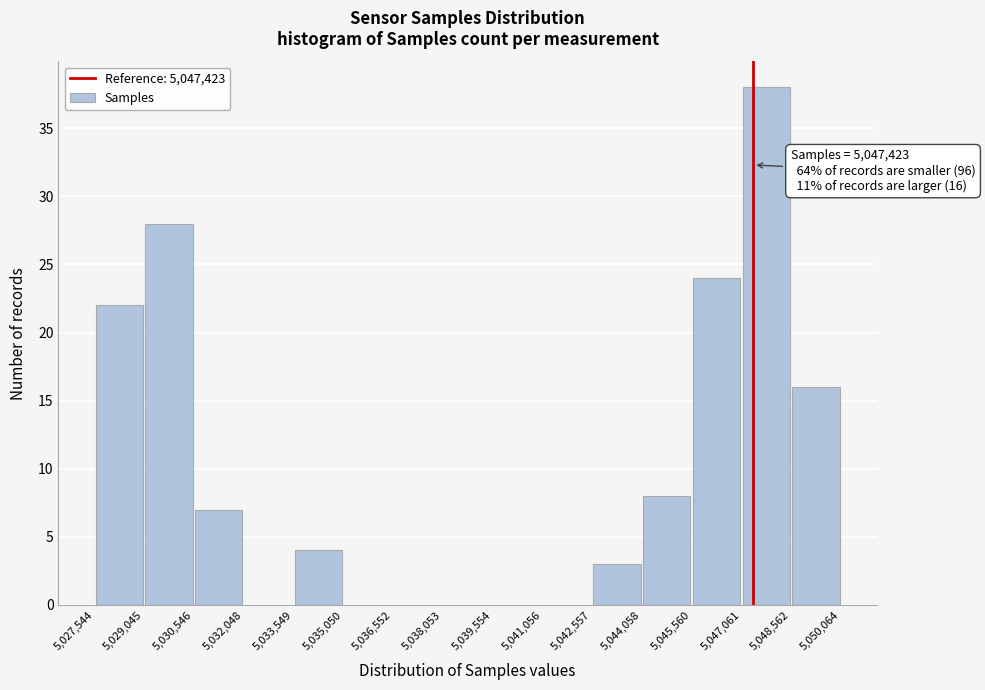

Which range on the x-axis has the tallest bar?

5,047,061 to 5,048,562